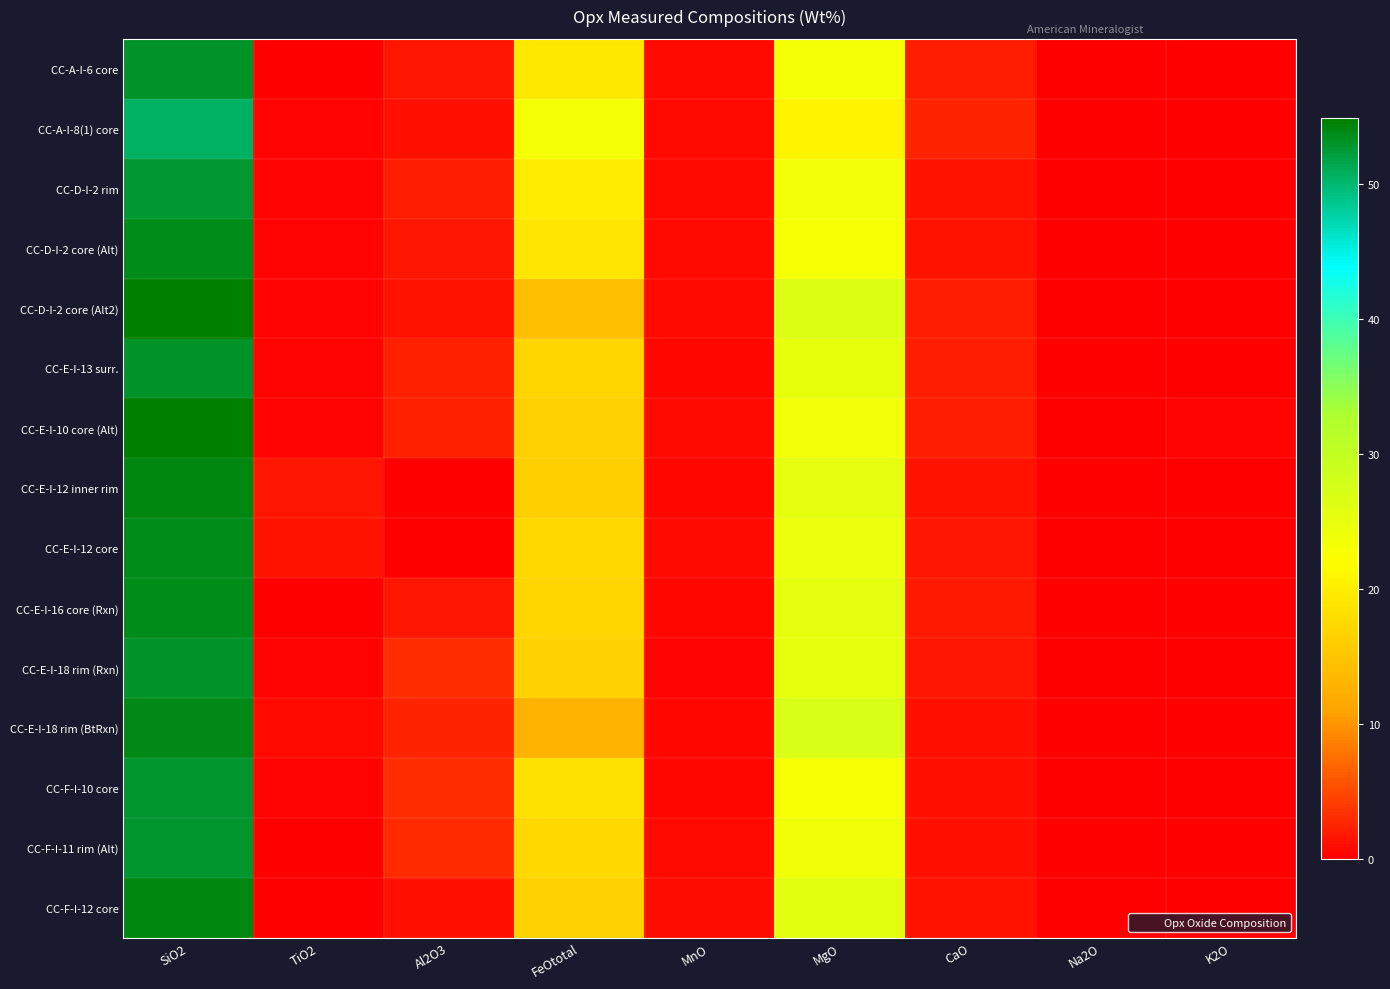

Reading right to left, list all the values displayed in this chart.

CC-A-I-6 core: K2O=0.0	Na2O=0.0	CaO=1.9	MgO=23.3	MnO=0.8	FeOtotal=19.1	Al2O3=1.5	TiO2=0.2	SiO2=53.0
CC-A-I-8(1) core: K2O=0.0	Na2O=0.1	CaO=2.5	MgO=20.7	MnO=0.7	FeOtotal=23.3	Al2O3=1.3	TiO2=0.2	SiO2=50.4
CC-D-I-2 rim: K2O=0.0	Na2O=0.0	CaO=1.3	MgO=23.4	MnO=0.7	FeOtotal=19.7	Al2O3=2.0	TiO2=0.3	SiO2=52.8
CC-D-I-2 core (Alt): K2O=0.0	Na2O=0.0	CaO=1.4	MgO=23.1	MnO=0.7	FeOtotal=19.0	Al2O3=1.5	TiO2=0.3	SiO2=53.8
CC-D-I-2 core (Alt2): K2O=0.0	Na2O=0.0	CaO=2.0	MgO=26.5	MnO=0.7	FeOtotal=14.2	Al2O3=1.4	TiO2=0.4	SiO2=54.9
CC-E-I-13 surr.: K2O=0.0	Na2O=0.0	CaO=1.9	MgO=24.9	MnO=0.5	FeOtotal=17.0	Al2O3=2.3	TiO2=0.3	SiO2=53.1
CC-E-I-10 core (Alt): K2O=0.2	Na2O=0.2	CaO=2.1	MgO=23.6	MnO=0.8	FeOtotal=16.4	Al2O3=2.3	TiO2=0.4	SiO2=54.9
CC-E-I-12 inner rim: K2O=0.0	Na2O=0.0	CaO=1.3	MgO=25.5	MnO=0.5	FeOtotal=16.1	Al2O3=0.2	TiO2=1.5	SiO2=54.3
CC-E-I-12 core: K2O=0.0	Na2O=0.0	CaO=1.6	MgO=24.3	MnO=0.7	FeOtotal=17.2	Al2O3=0.2	TiO2=1.4	SiO2=53.8
CC-E-I-16 core (Rxn): K2O=0.0	Na2O=0.0	CaO=1.9	MgO=25.5	MnO=0.6	FeOtotal=17.0	Al2O3=1.6	TiO2=0.2	SiO2=53.6
CC-E-I-18 rim (Rxn): K2O=0.0	Na2O=0.0	CaO=1.6	MgO=25.1	MnO=0.4	FeOtotal=16.7	Al2O3=3.2	TiO2=0.3	SiO2=53.0
CC-E-I-18 rim (BtRxn): K2O=0.0	Na2O=0.0	CaO=1.2	MgO=27.1	MnO=0.5	FeOtotal=12.8	Al2O3=2.4	TiO2=0.8	SiO2=54.0
CC-F-I-10 core: K2O=0.0	Na2O=0.0	CaO=1.2	MgO=23.0	MnO=0.5	FeOtotal=18.4	Al2O3=3.1	TiO2=0.4	SiO2=52.9
CC-F-I-11 rim (Alt): K2O=0.0	Na2O=0.0	CaO=1.1	MgO=23.9	MnO=0.8	FeOtotal=17.5	Al2O3=2.9	TiO2=0.1	SiO2=52.9
CC-F-I-12 core: K2O=0.0	Na2O=0.0	CaO=1.5	MgO=25.8	MnO=0.9	FeOtotal=16.6	Al2O3=1.2	TiO2=0.2	SiO2=54.2